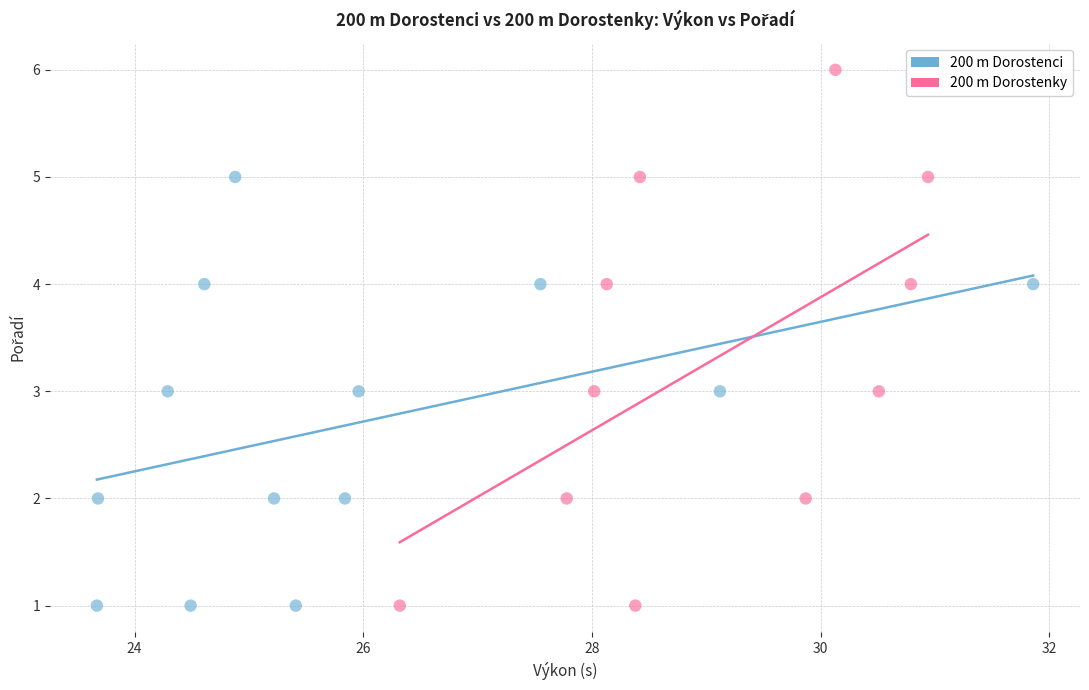

Which series has the largest Y range (max minus min)?

200 m Dorostenky